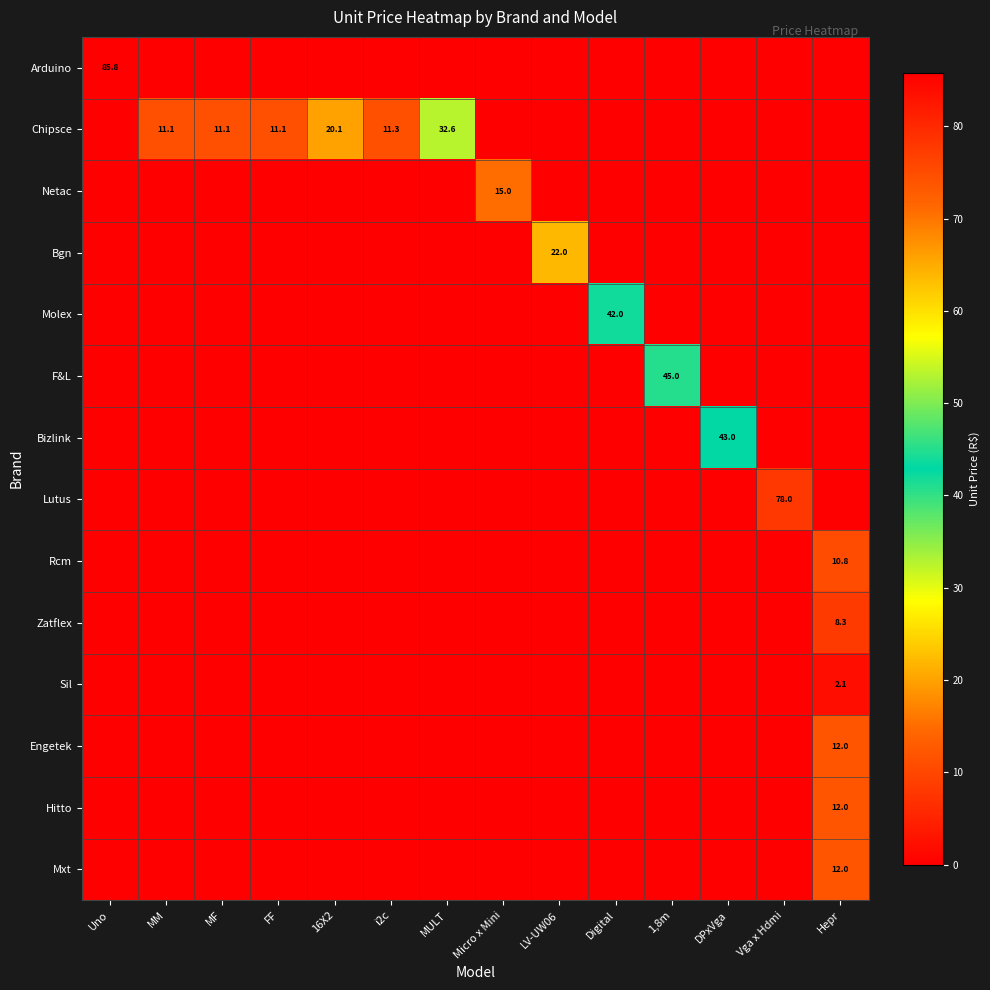

The Rcm series shows 19.2 at Hepr. True or false?

False